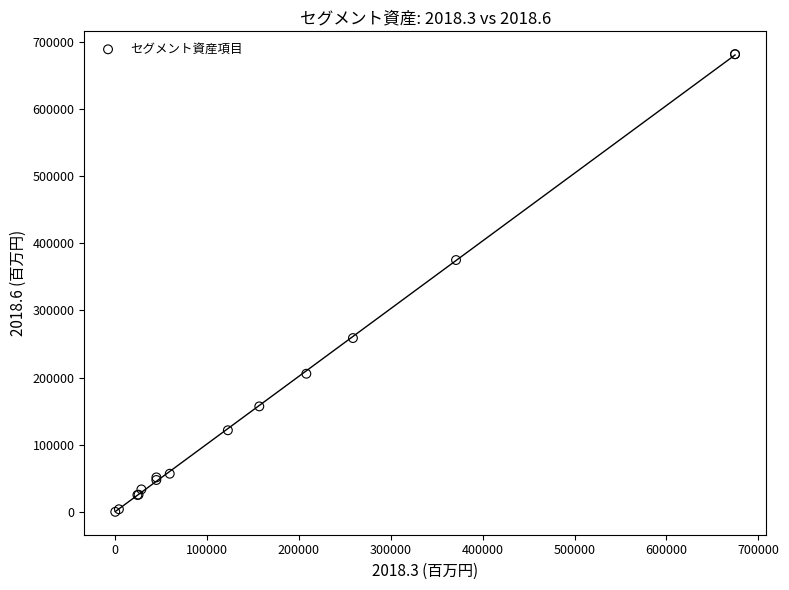

What Y value in the scatter plot is closest to 340902?

375150